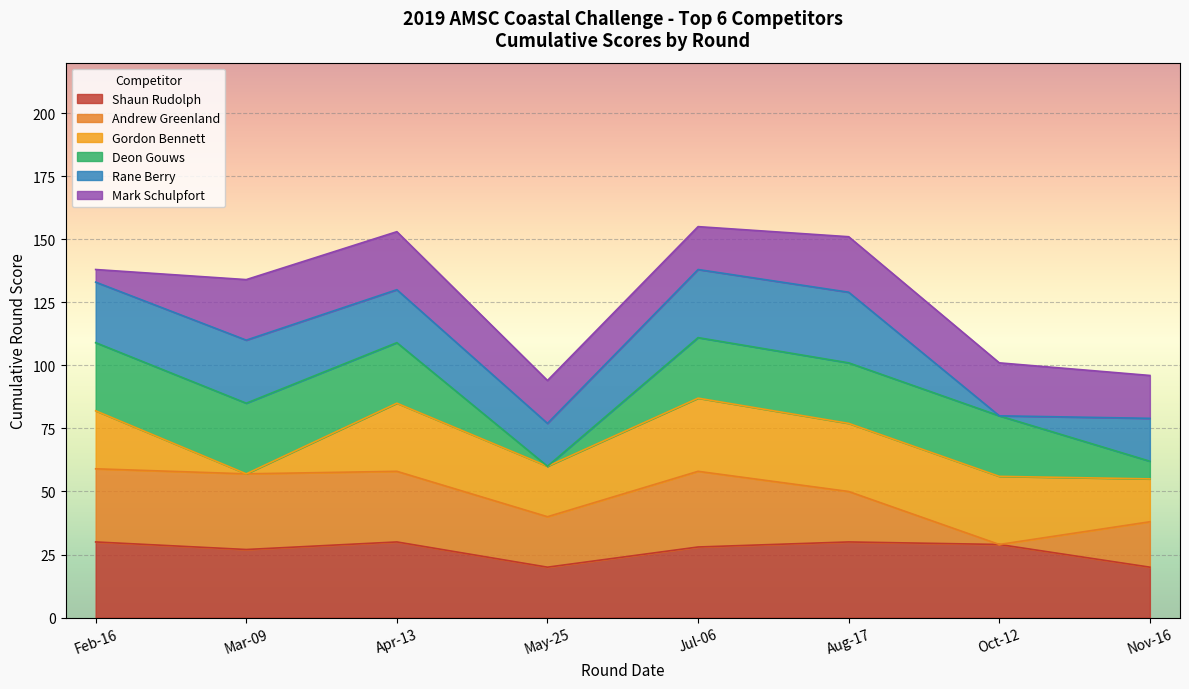

True or false: Deon Gouws has a value of 3 at 6.

False